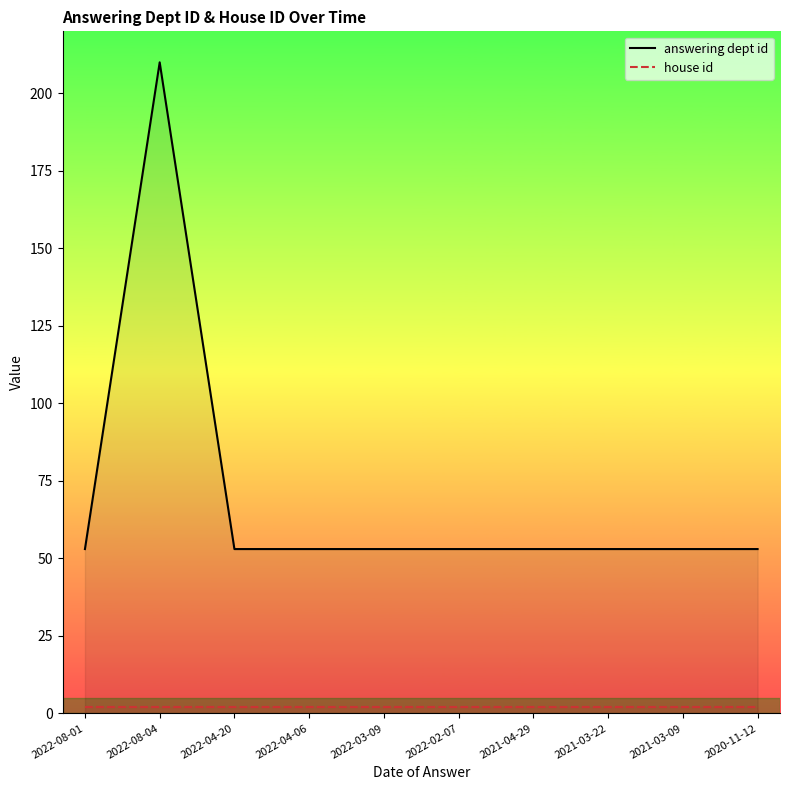

What is the smallest value displayed?

2